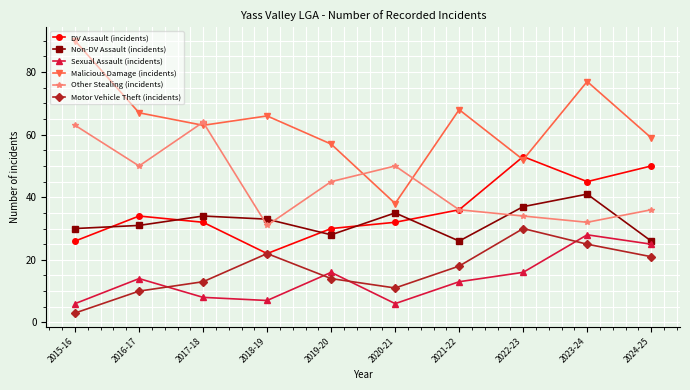

What is the difference between the highest and lowest values at 2020-21?

44